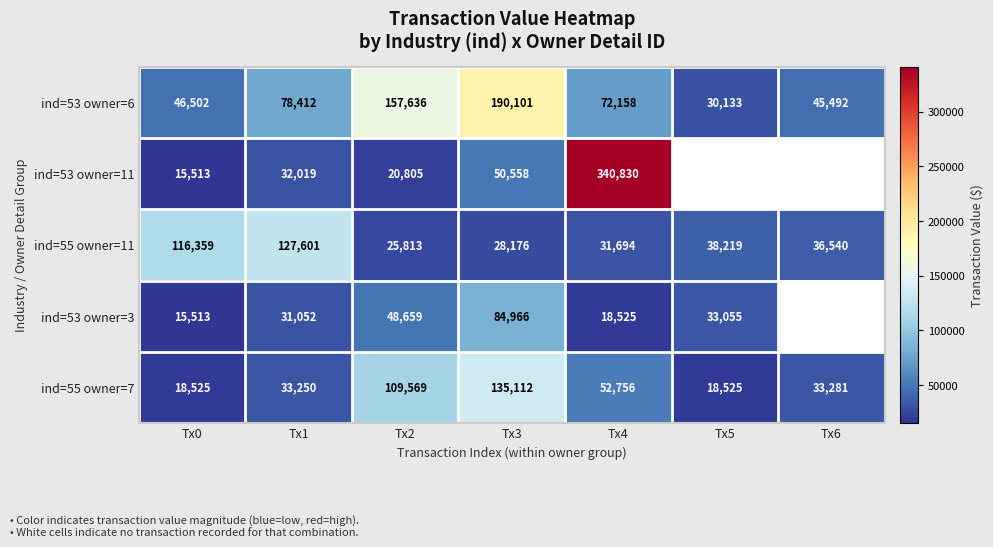

What is the smallest value displayed?

15513.0